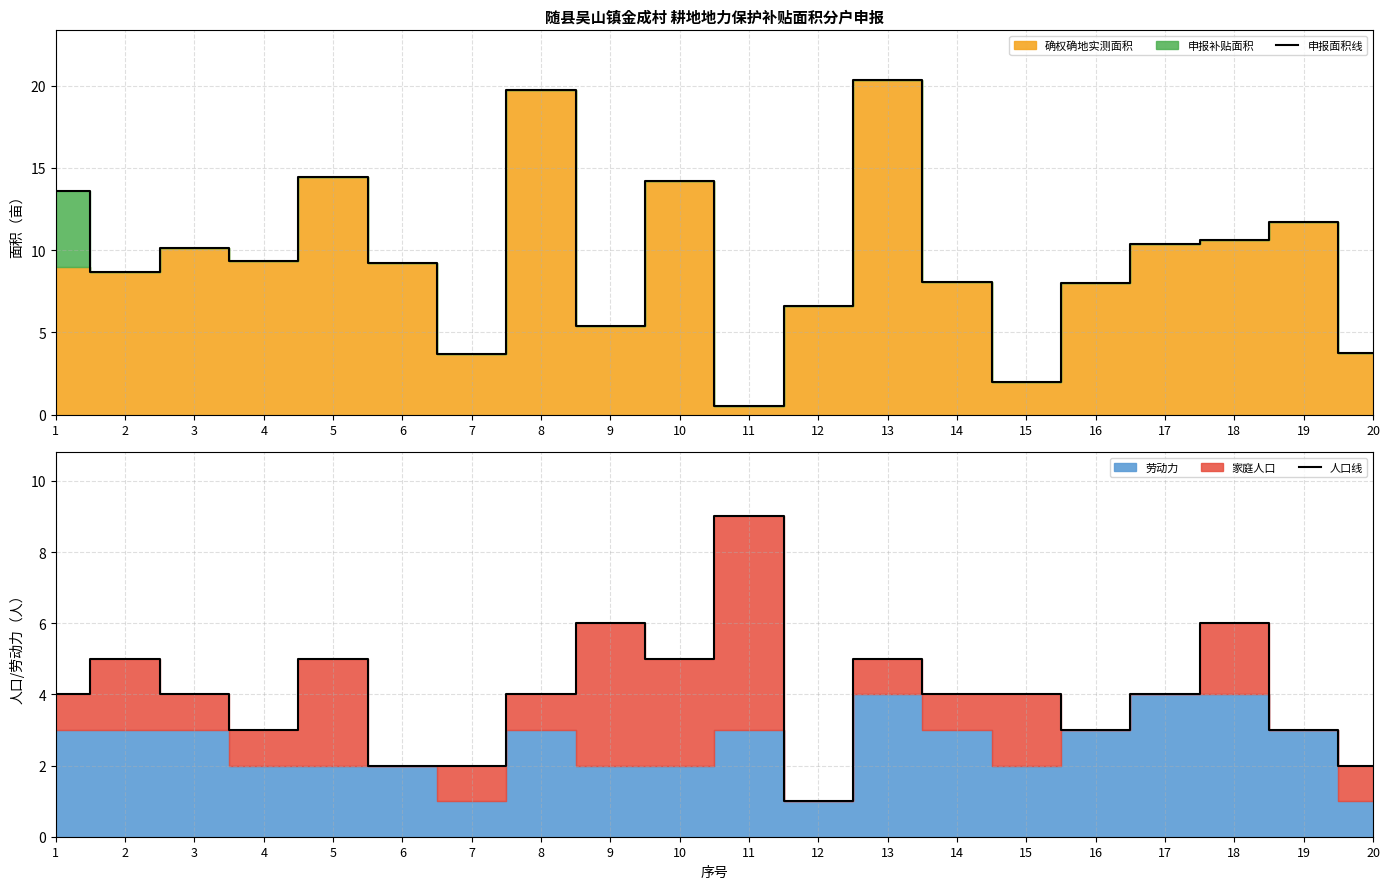

Where is the first local maximum for 申报面积线?

3